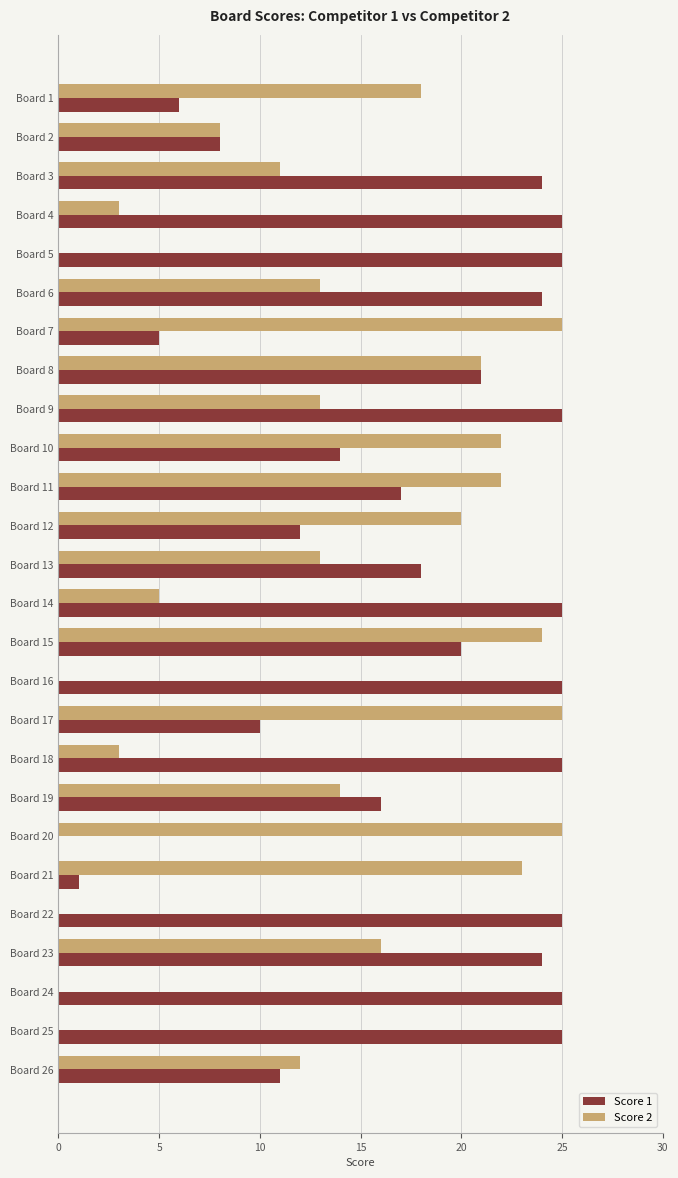

How many positive values does the Score 1 series have?

25